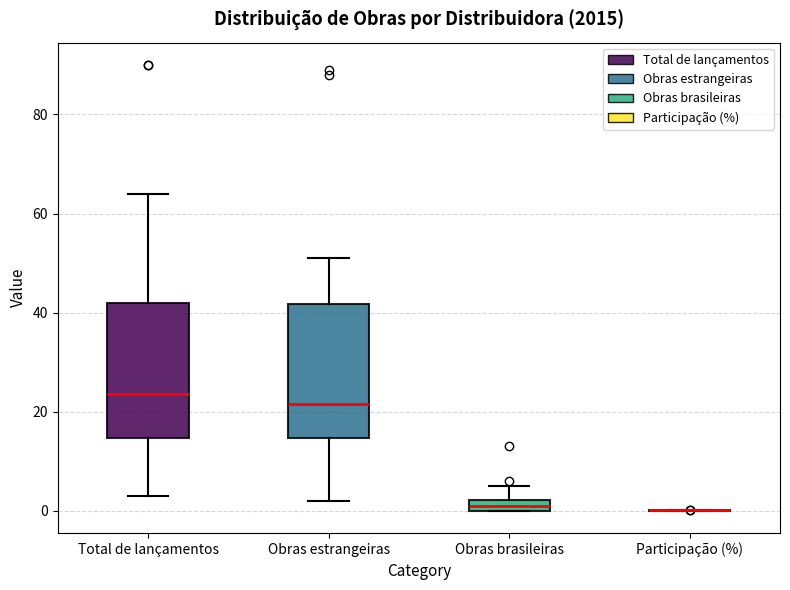

Where does the median line of the box for Total de lançamentos sit on the y-axis? The values are not printed on the chart, so give them approximately, as read against the axis.

24